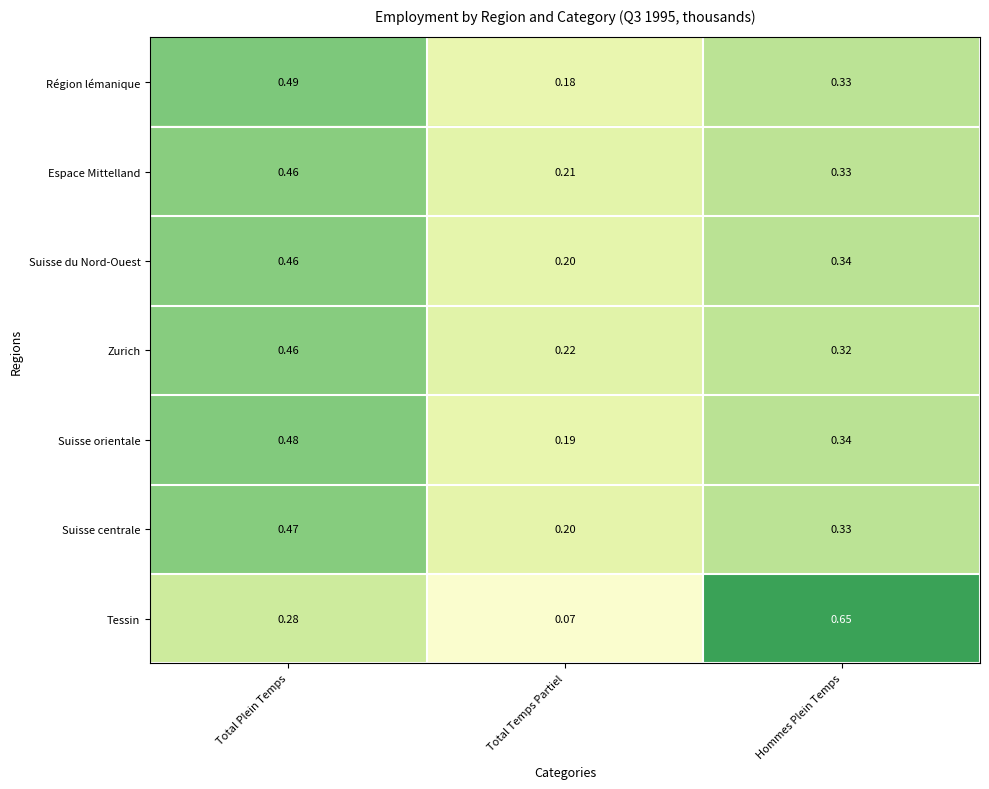

At which label is Zurich closest to 0?

Total Temps Partiel